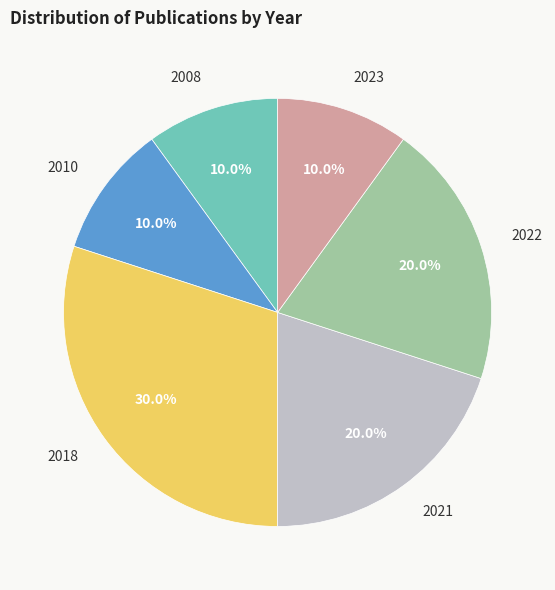

The 2008 slice represents 23% of the pie. True or false?

False